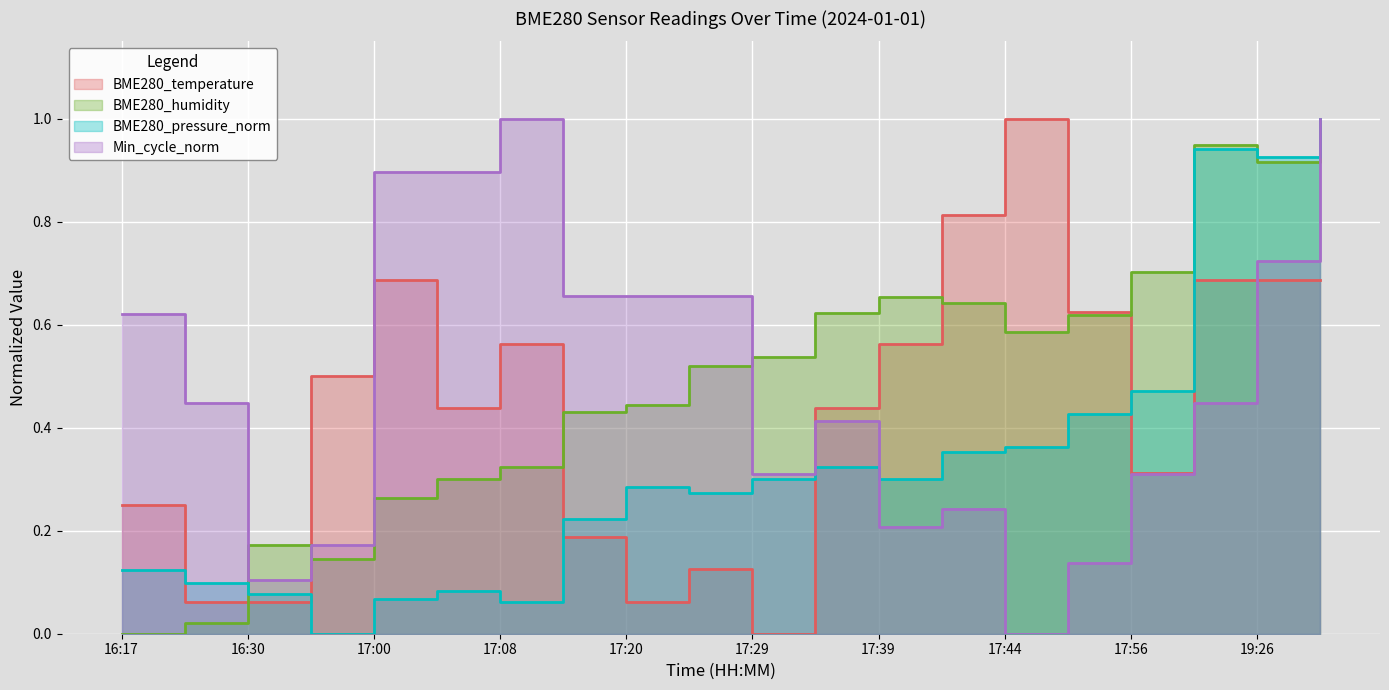

Which series has the largest range (max minus min)?

BME280_temperature